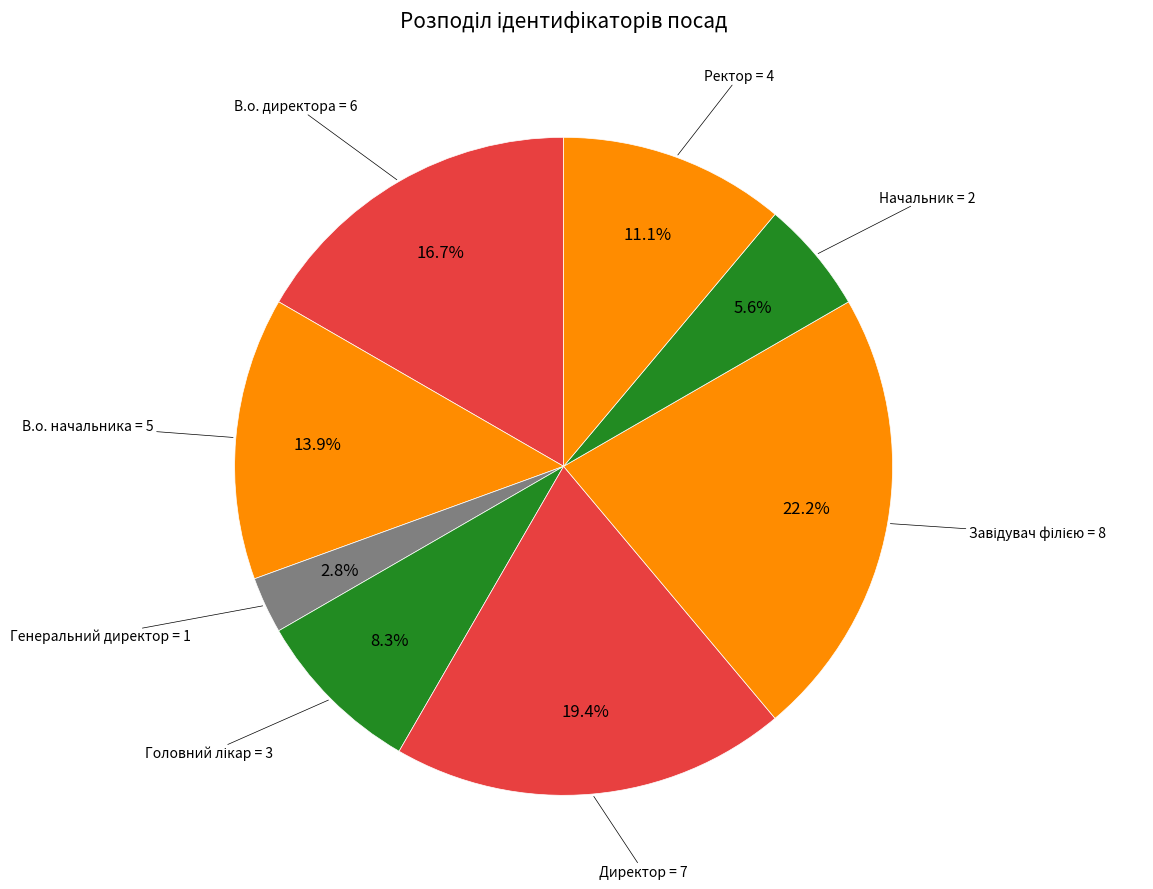

How many slices are in this pie chart?

8